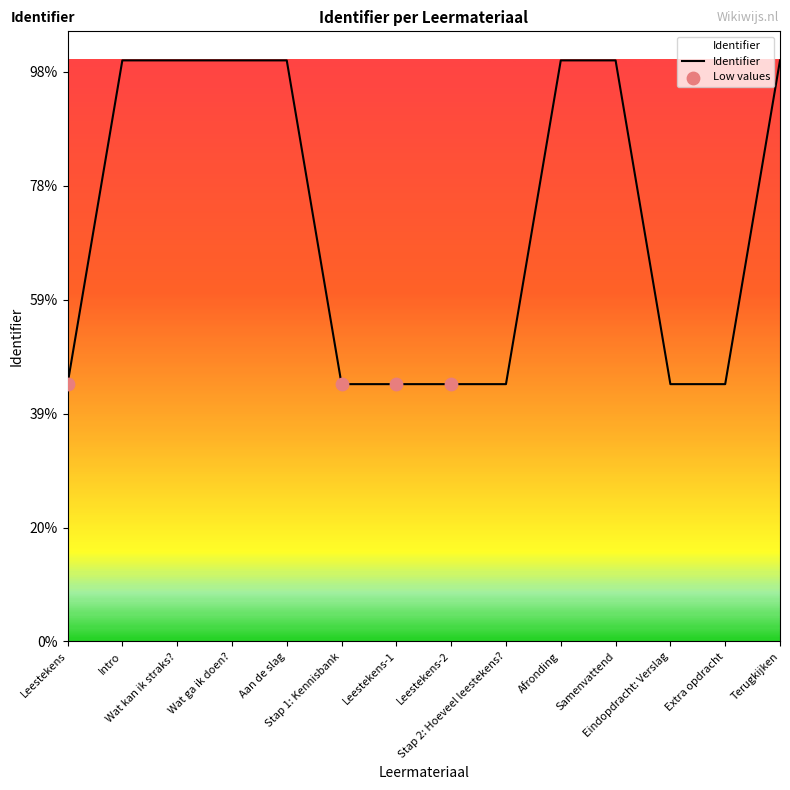

What is the change in value from Wat ga ik doen? to Stap 2: Hoeveel leestekens??

-2841534